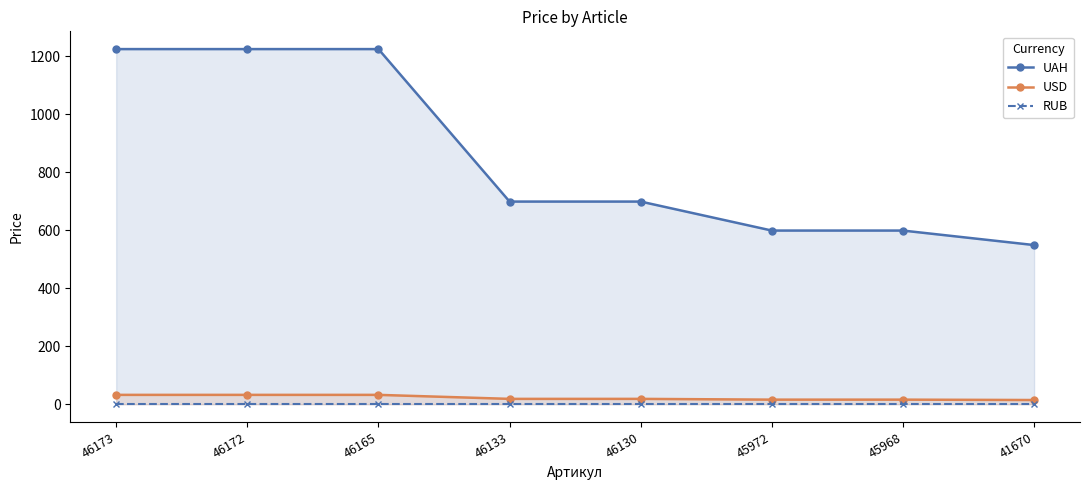

Rank the series at 46172 from highest to lowest value.

UAH, USD, RUB